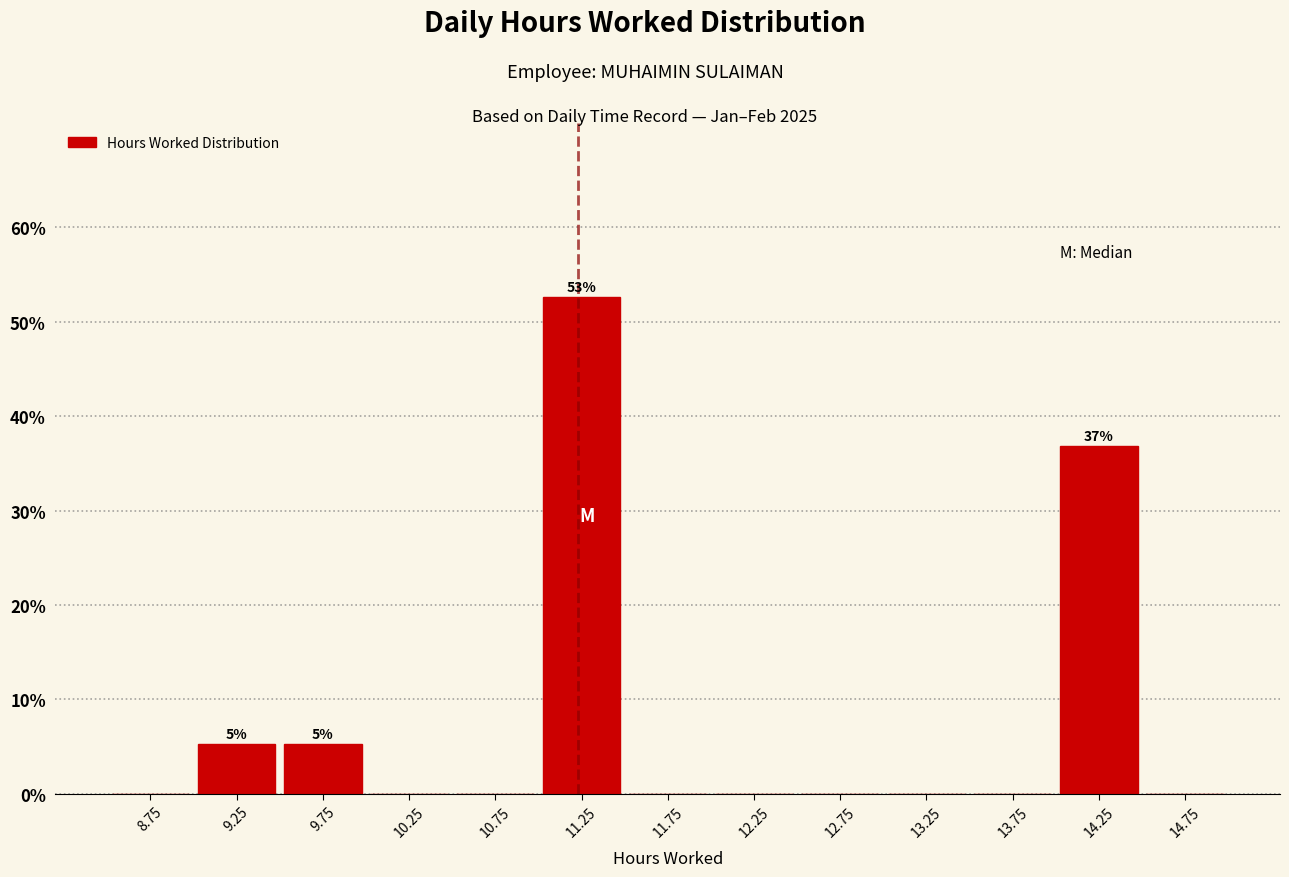

Over which range of the x-axis is the bar tallest?

11.0 to 11.5